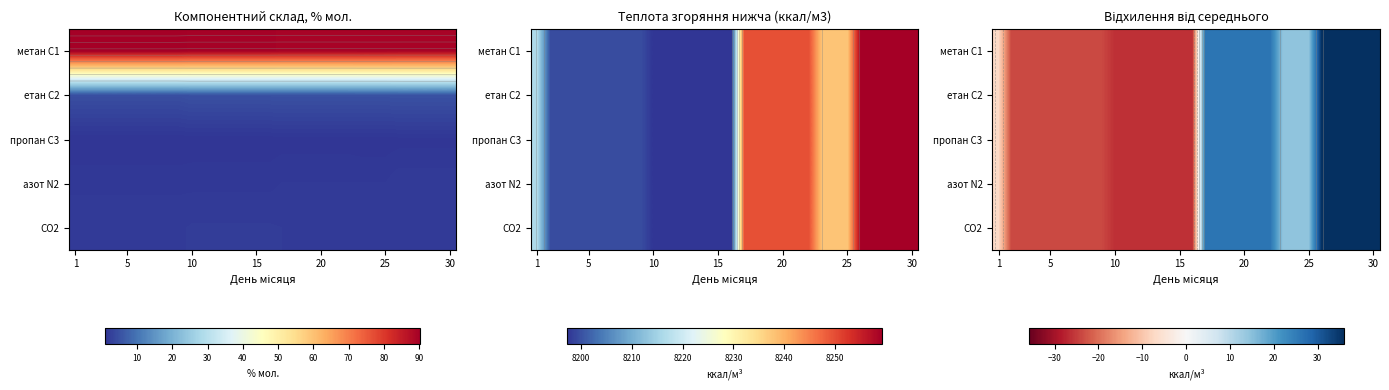

How many data points does each series have?

30